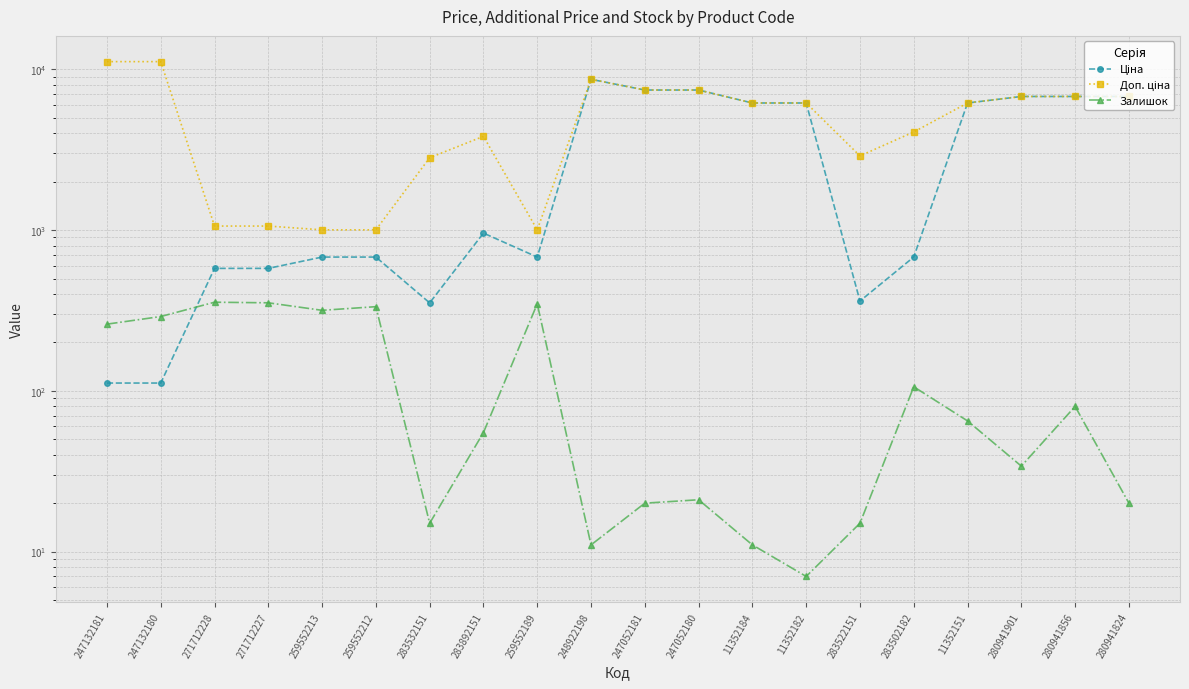

At which category does Доп. ціна reach its first local valley?

259552189